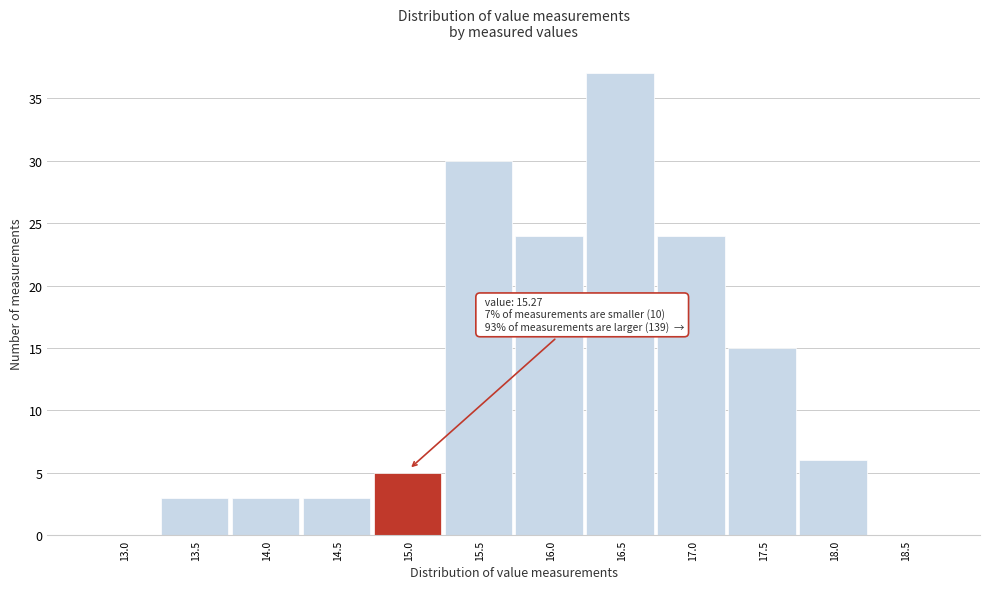

Reading right to left, transcribe all the data shown in this chart.

18.5=0	18.0=6	17.5=15	17.0=24	16.5=37	16.0=24	15.5=30	15.0=5	14.5=3	14.0=3	13.5=3	13.0=0